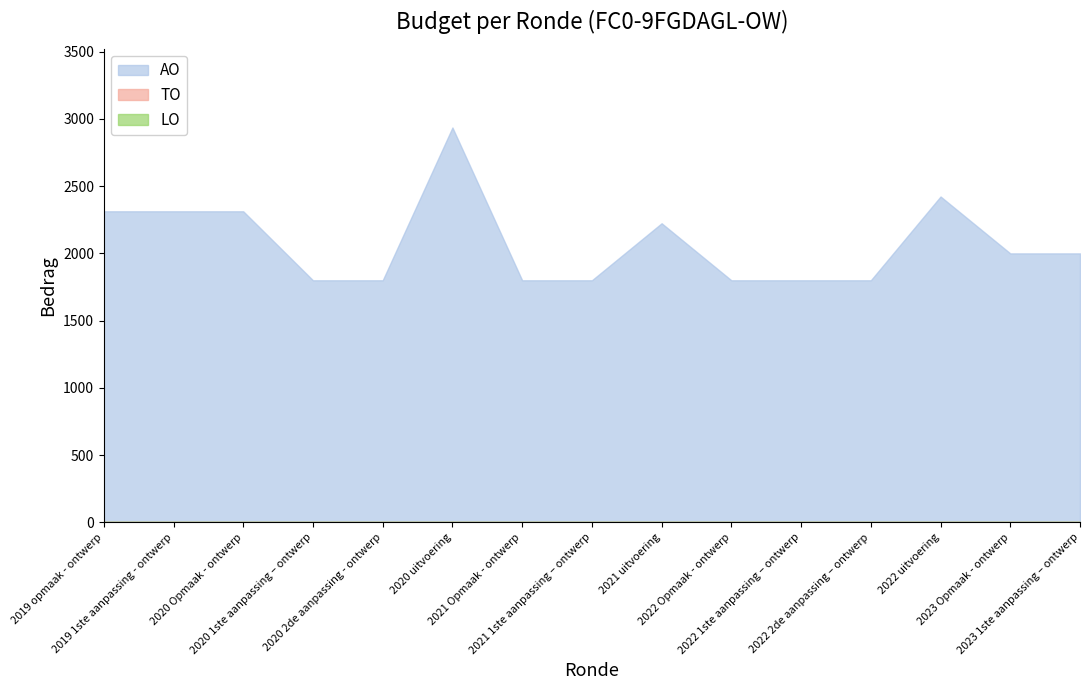

Count the number of categories in the chart.

15